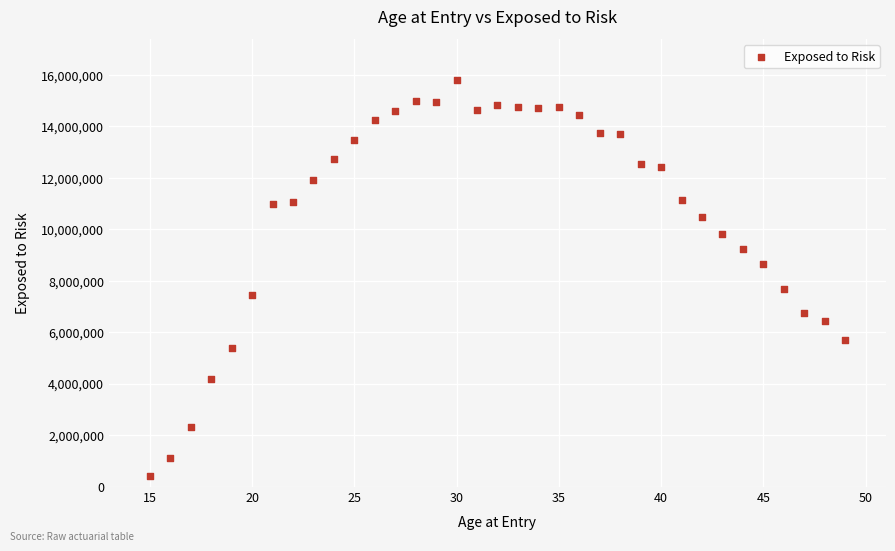

What is the range of X values (max minus min)?

34